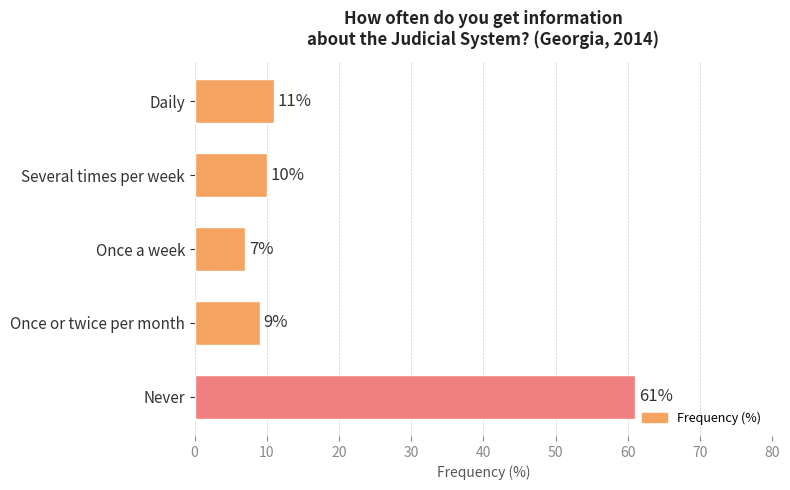

How many series are shown in this chart?

1